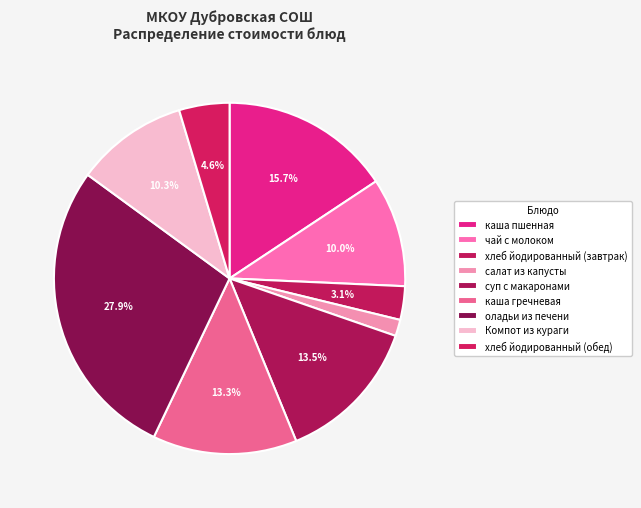

To the nearest percent, what percentage of the pie is каша пшенная?

16%